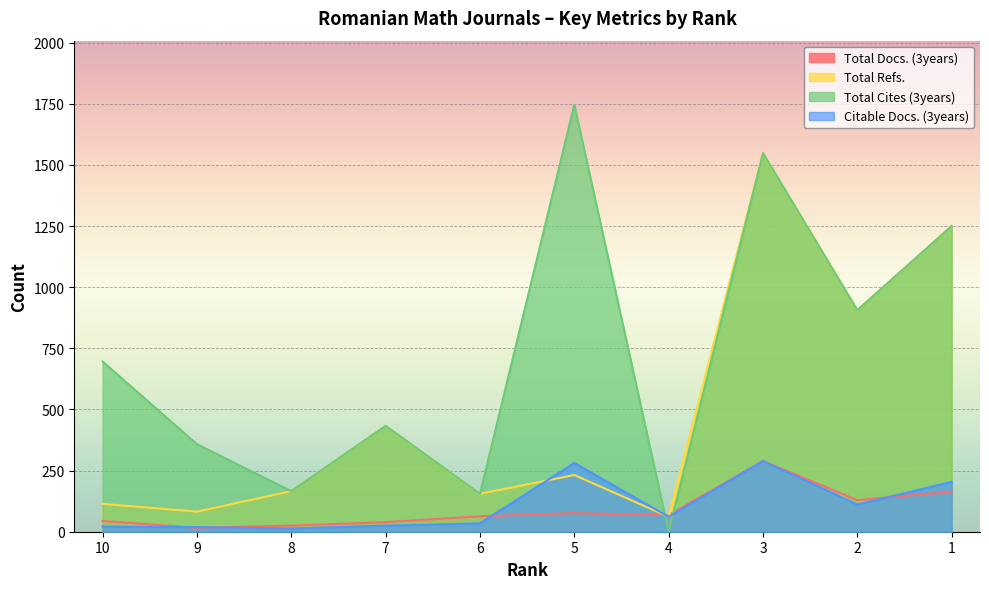

True or false: Total Docs. (3years) and Total Cites (3years) cross at least once.

True